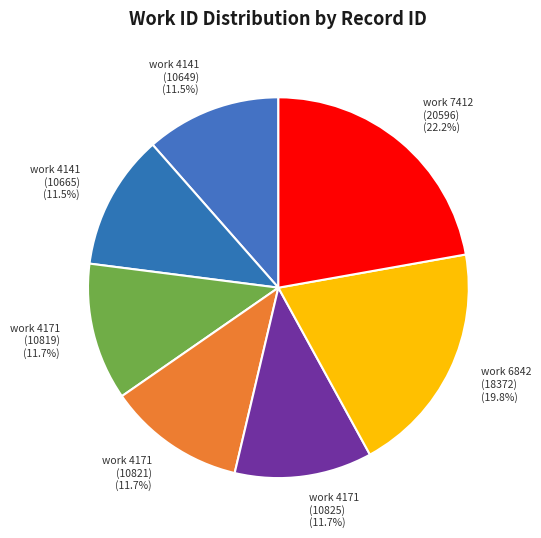

Which slice is the largest?

work 7412 (20596)